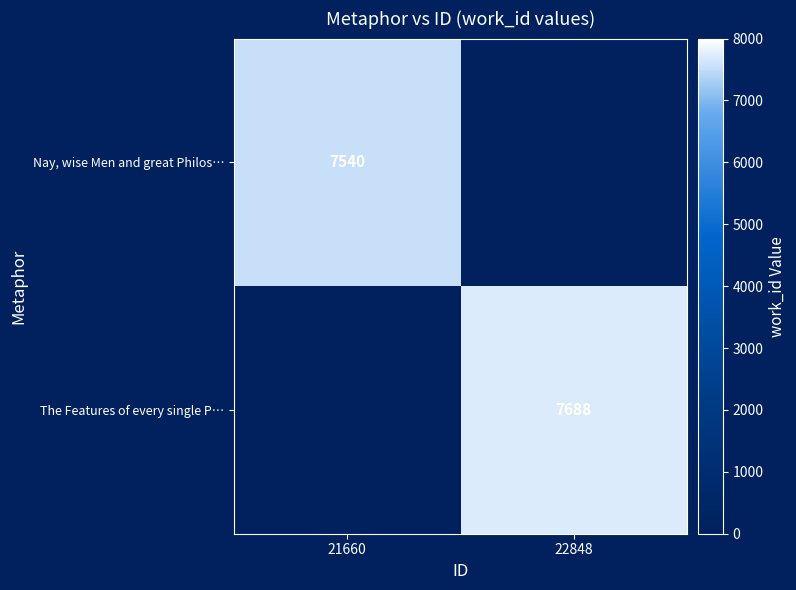

The Nay, wise Men and great Philos… series shows 10544 at 21660. True or false?

False